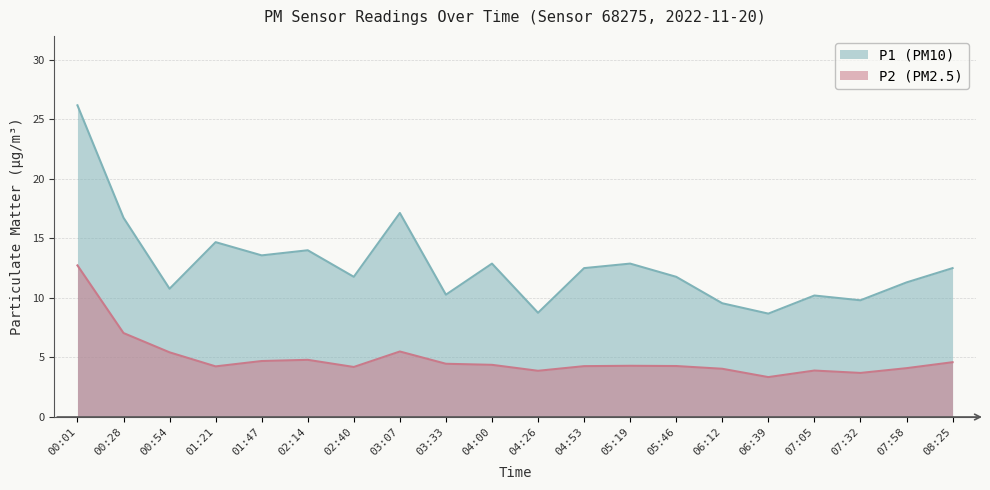

The P2 (PM2.5) series shows 4.5 at 03:33. True or false?

True